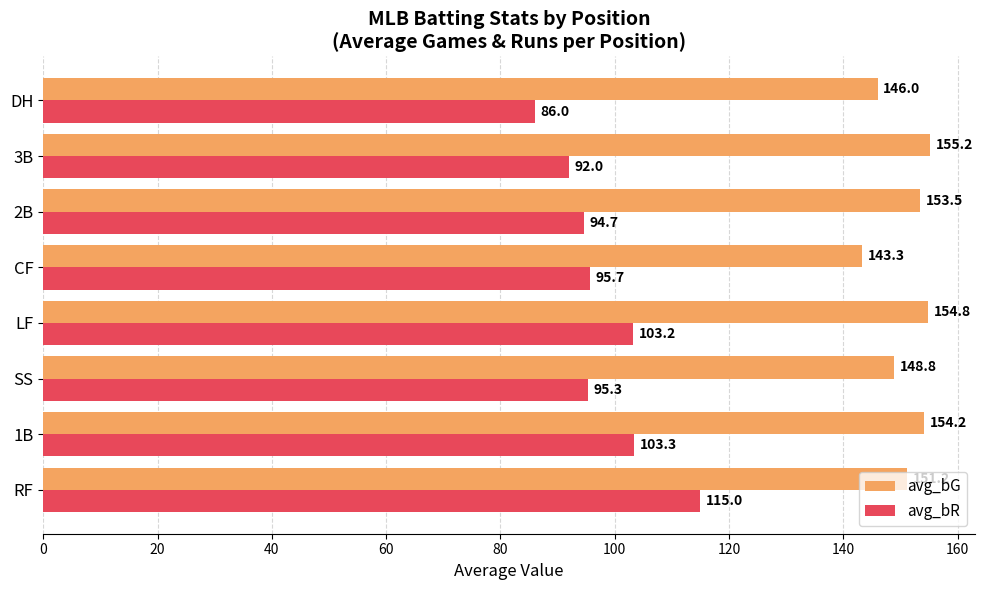

Which series has the largest total across all categories?

avg_bG